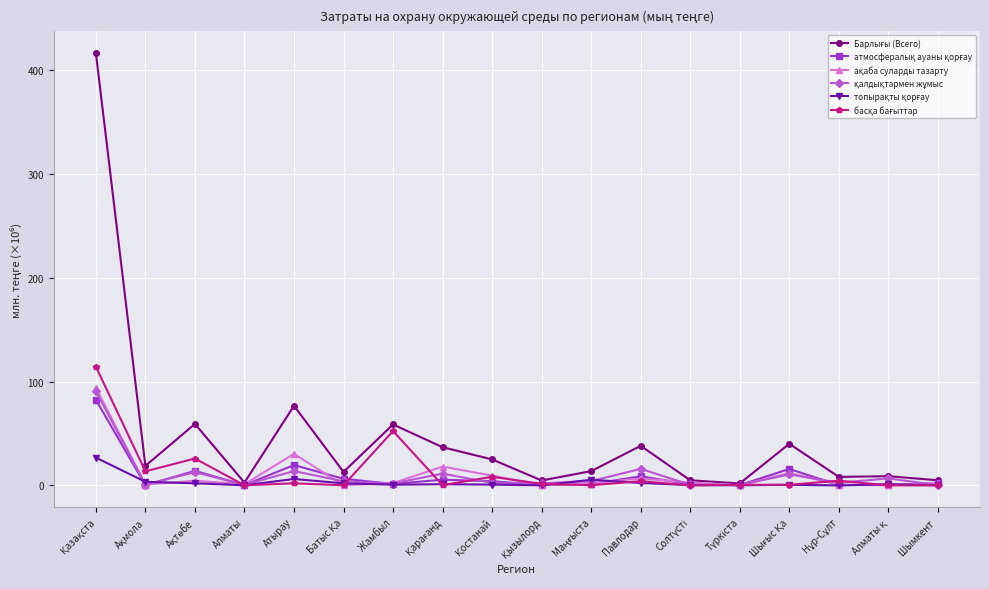

At how many categories does at least one series exceed 408?

1